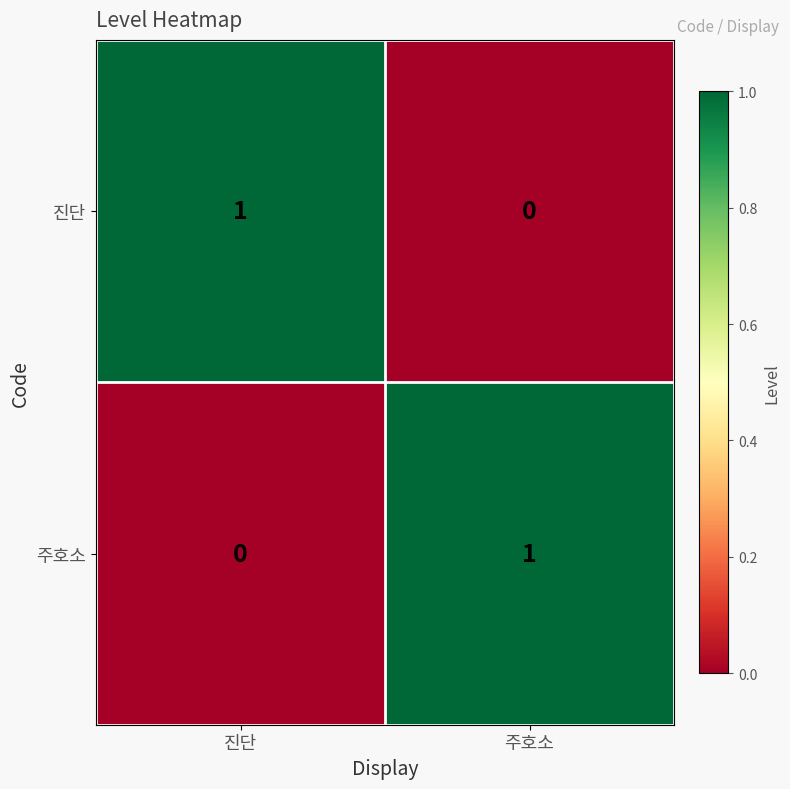

What is the maximum value shown in the chart?

1